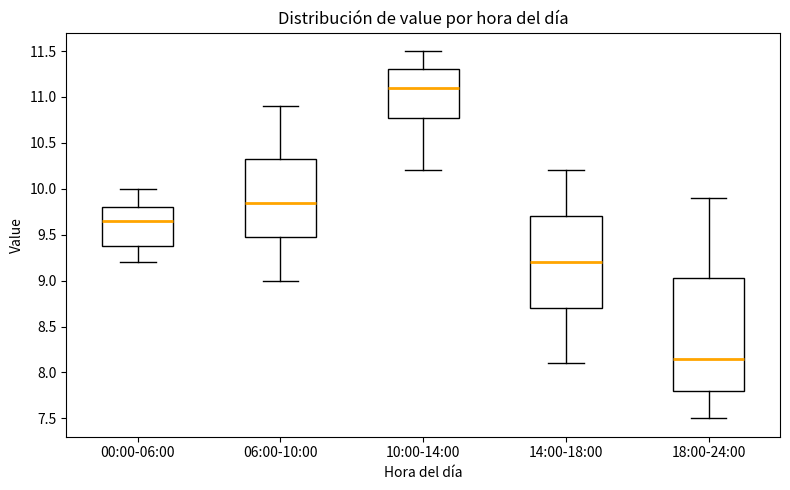

Which box has the highest median line?

10:00-14:00